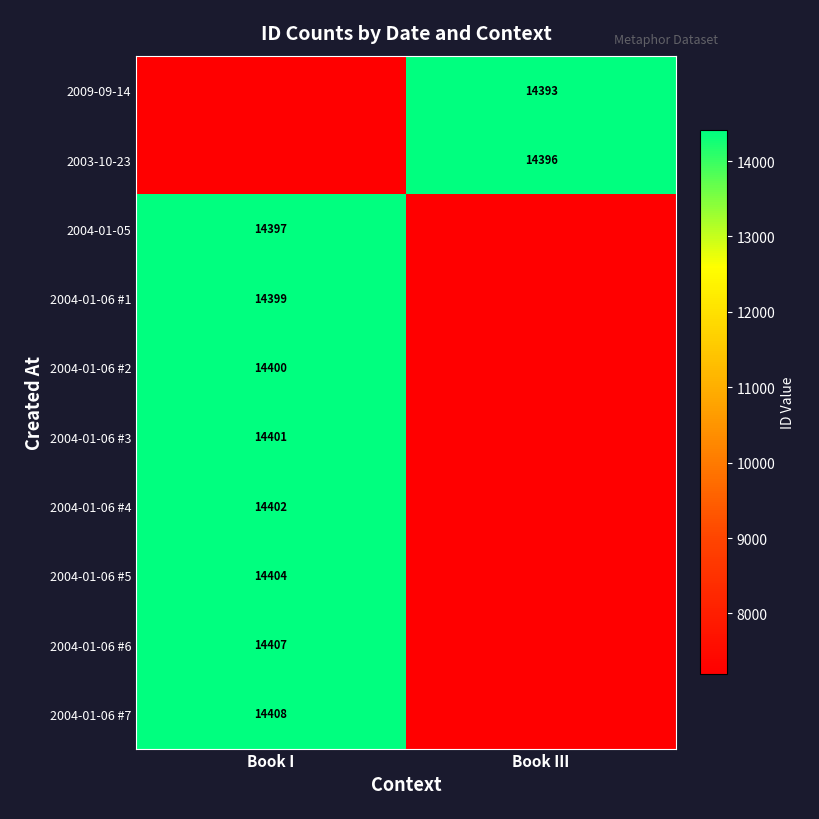

Which category has the highest value in the 2004-01-06 #5 series?

Book I